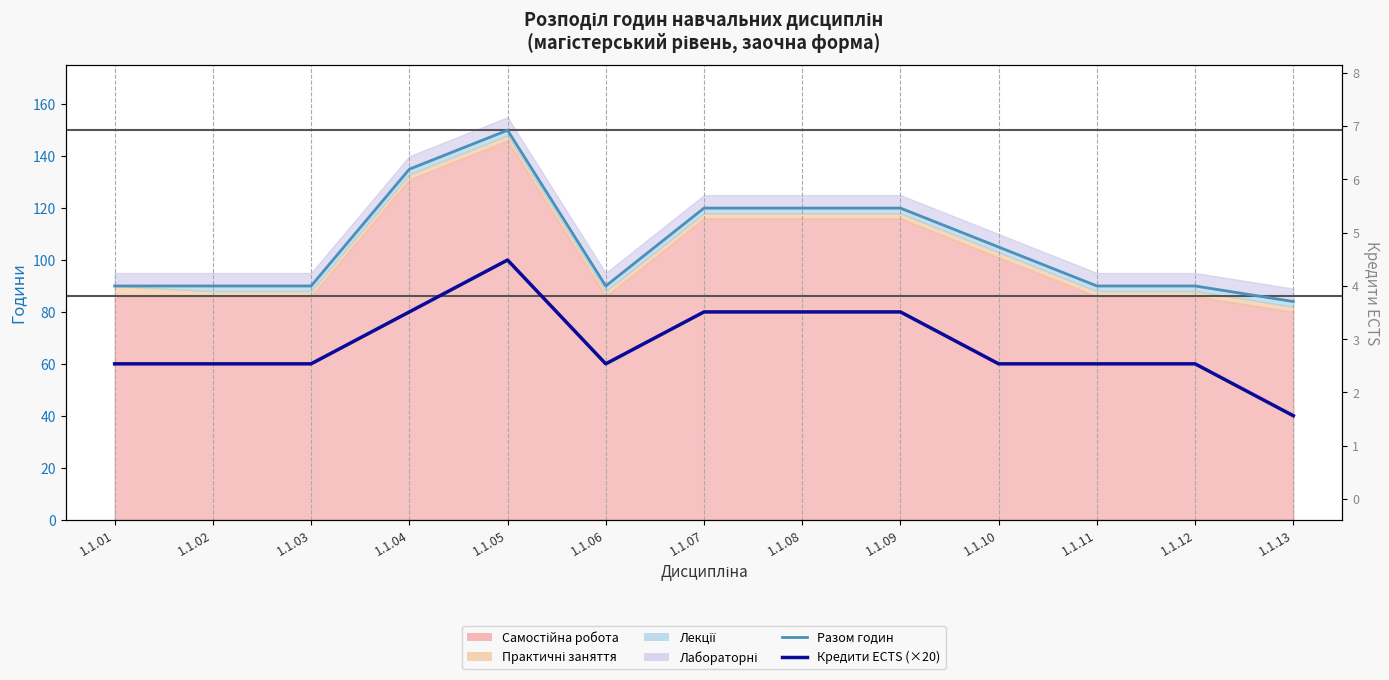

What is the value of the Кредити ECTS (×20) point at the 4th from the left?

80